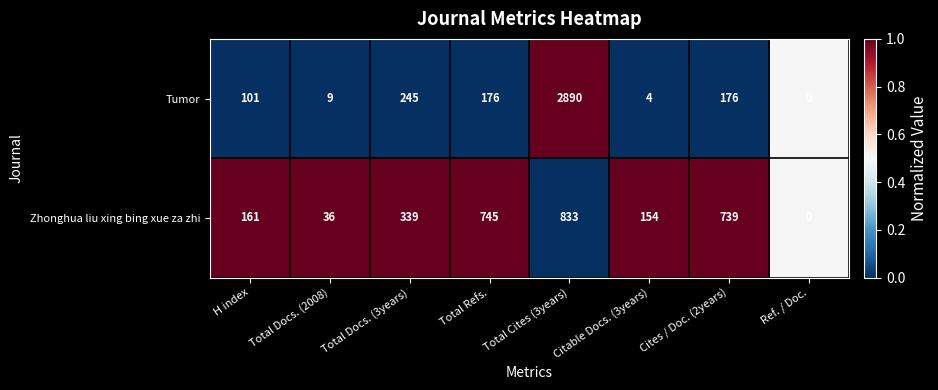

What is the sum of all Tumor values?

3601